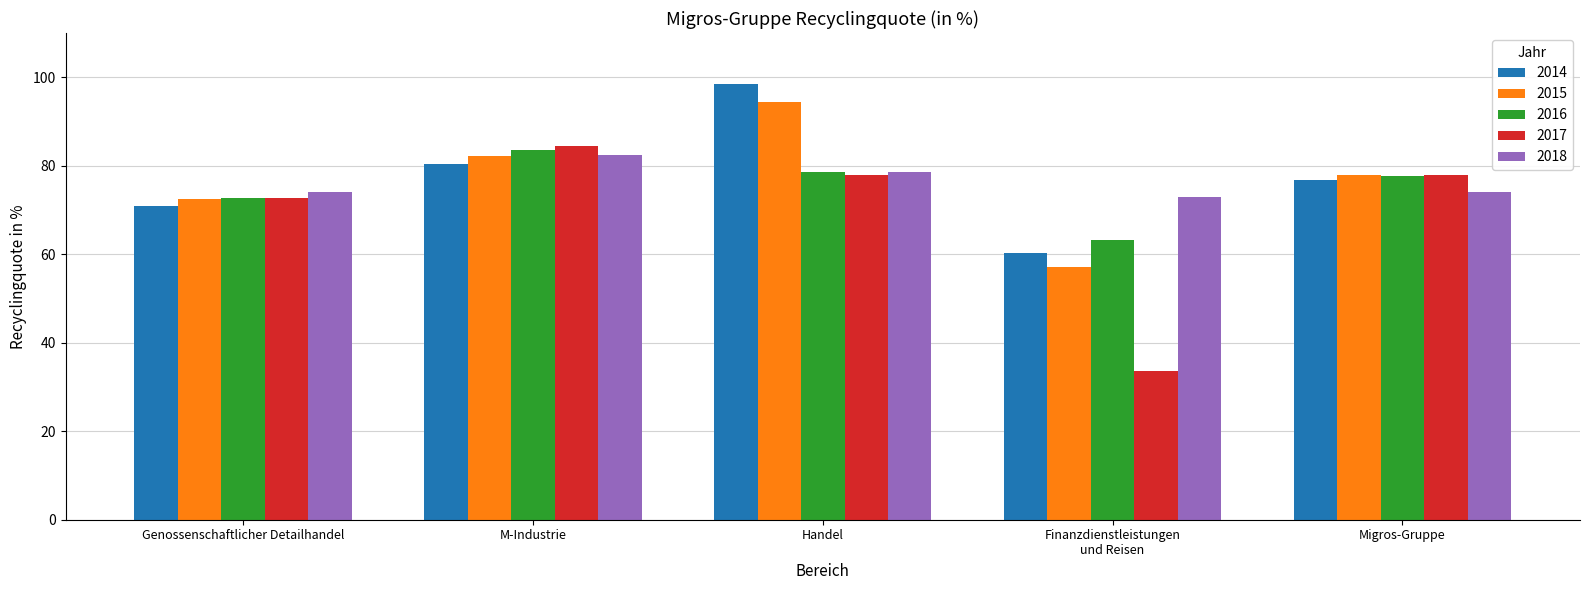

At which category does the chart reach its minimum across all series?

Finanzdienstleistungen
und Reisen